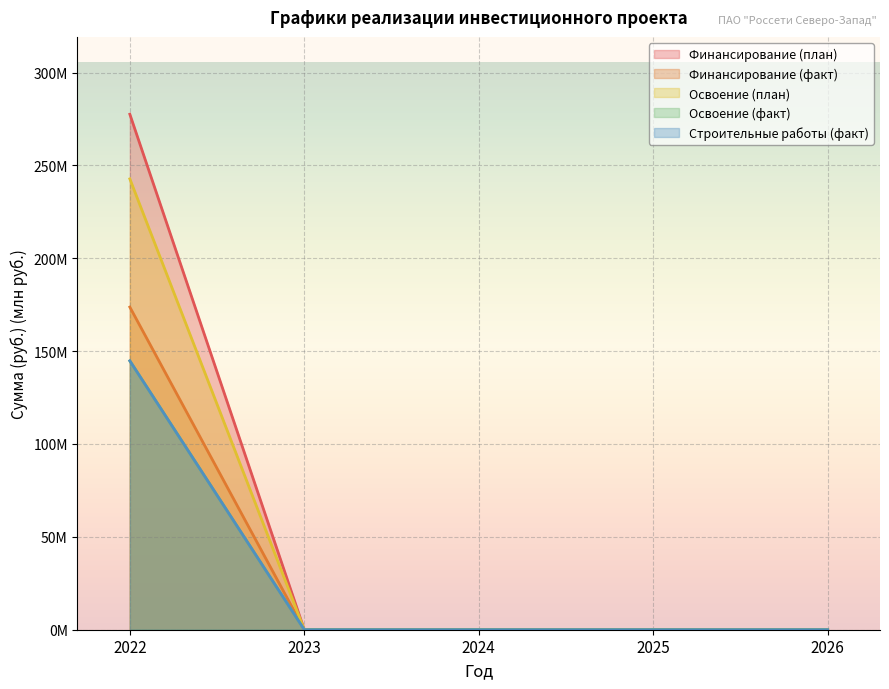

What is the sum of all Освоение (факт) values?

144.8